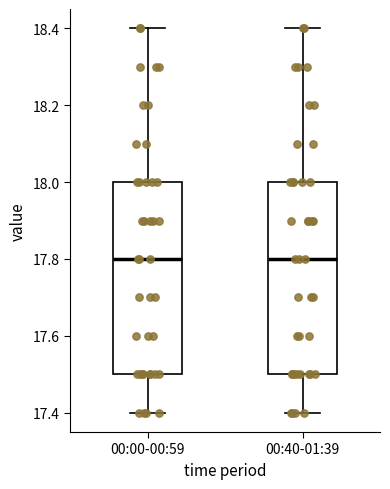

Where does the median line of the box for 00:40-01:39 sit on the y-axis? The values are not printed on the chart, so give them approximately, as read against the axis.

17.8